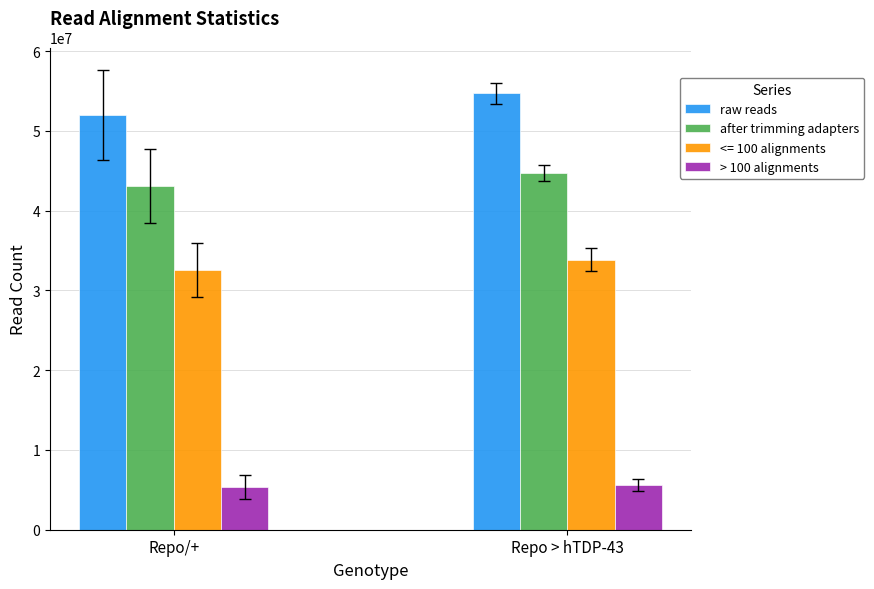

Is the value of after trimming adapters at Repo/+ greater than the value of > 100 alignments at Repo/+?

Yes